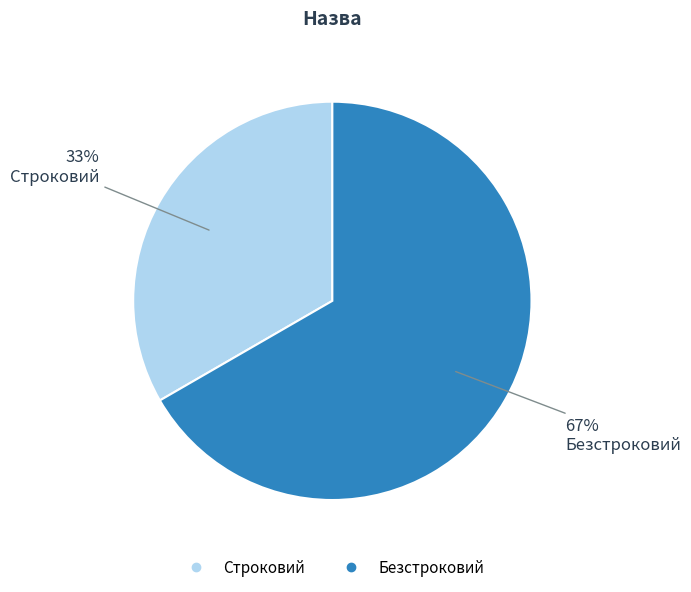

How many segments does this pie chart have?

2